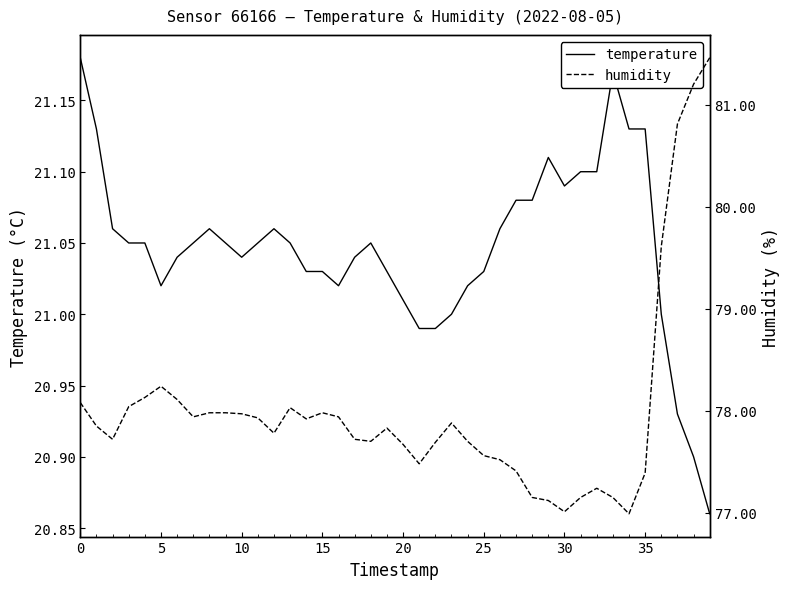

The temperature series shows 27.7 at 25. True or false?

False